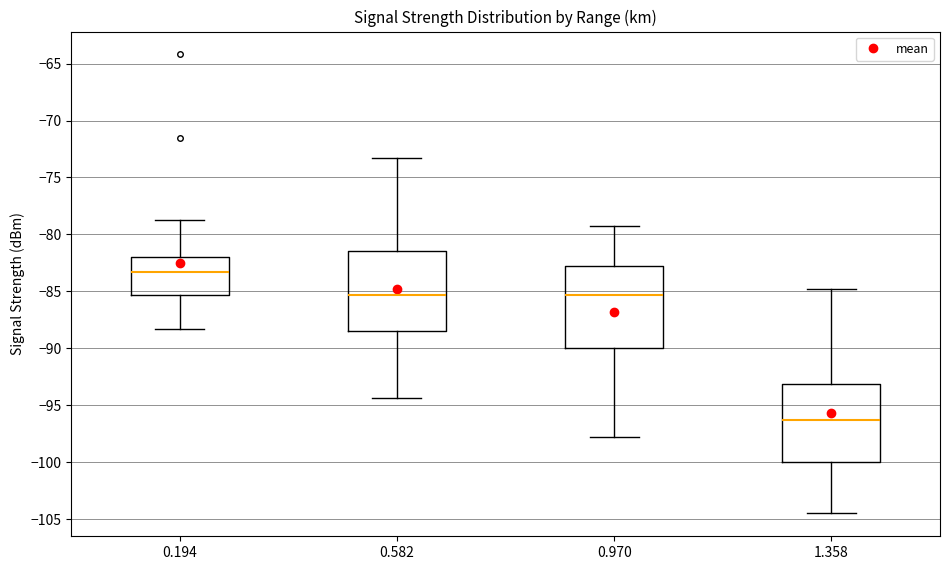

Which box has the lowest median line?

1.358